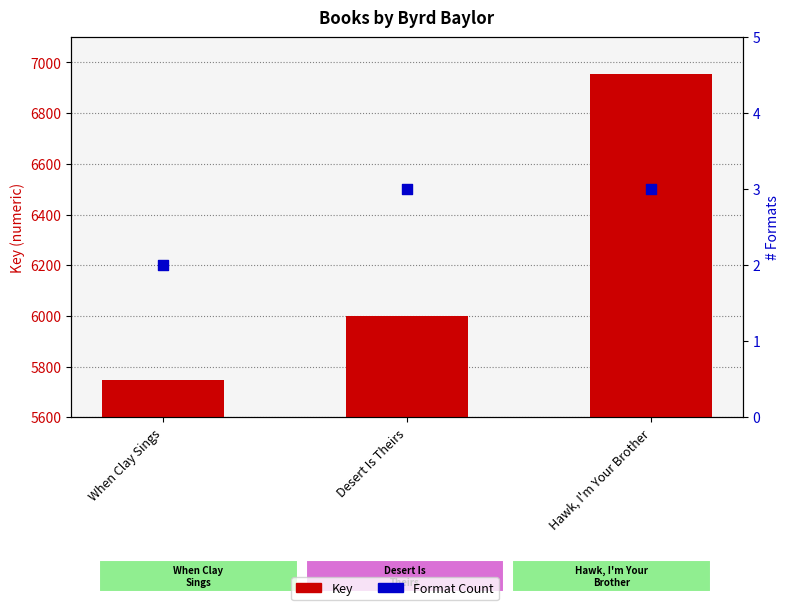

Which series has the largest Y range (max minus min)?

Key